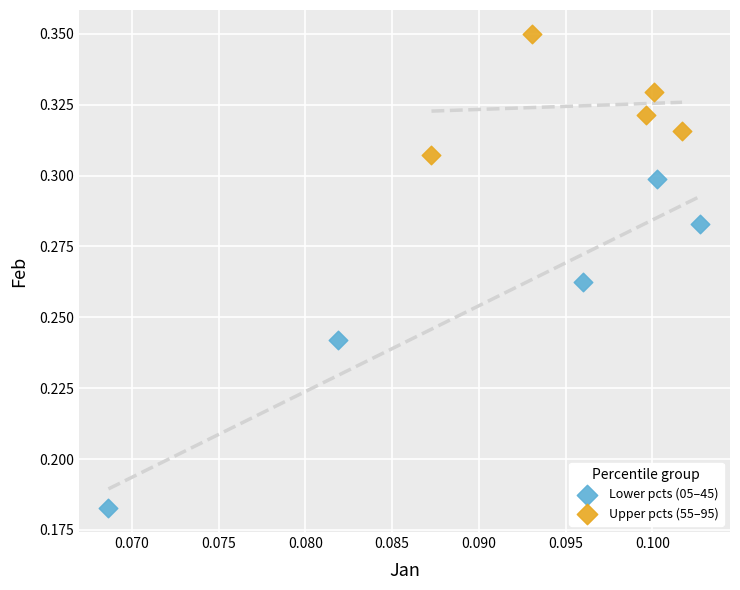

Which series has the largest Y range (max minus min)?

Lower pcts (05–45)